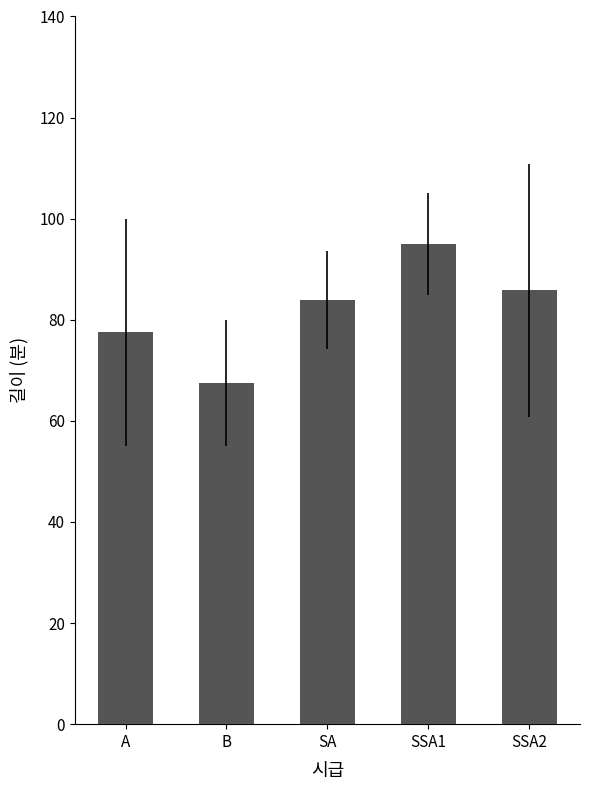

Read the value at A.

77.5